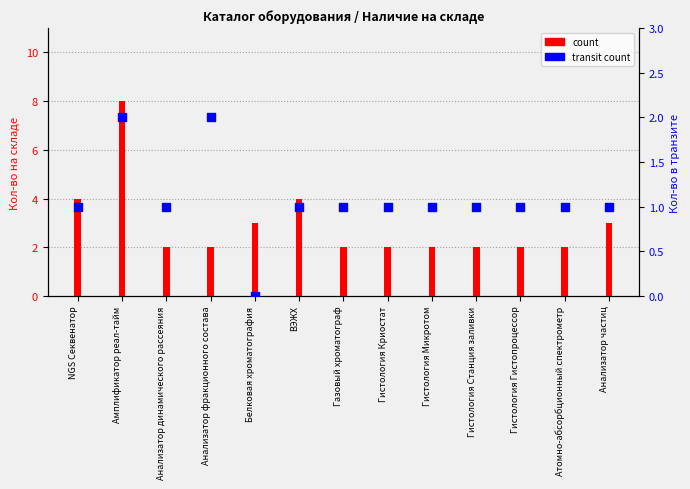

Is the value of count at Гистология Микротом greater than the value of transit count at Гистология Гистопроцессор?

Yes